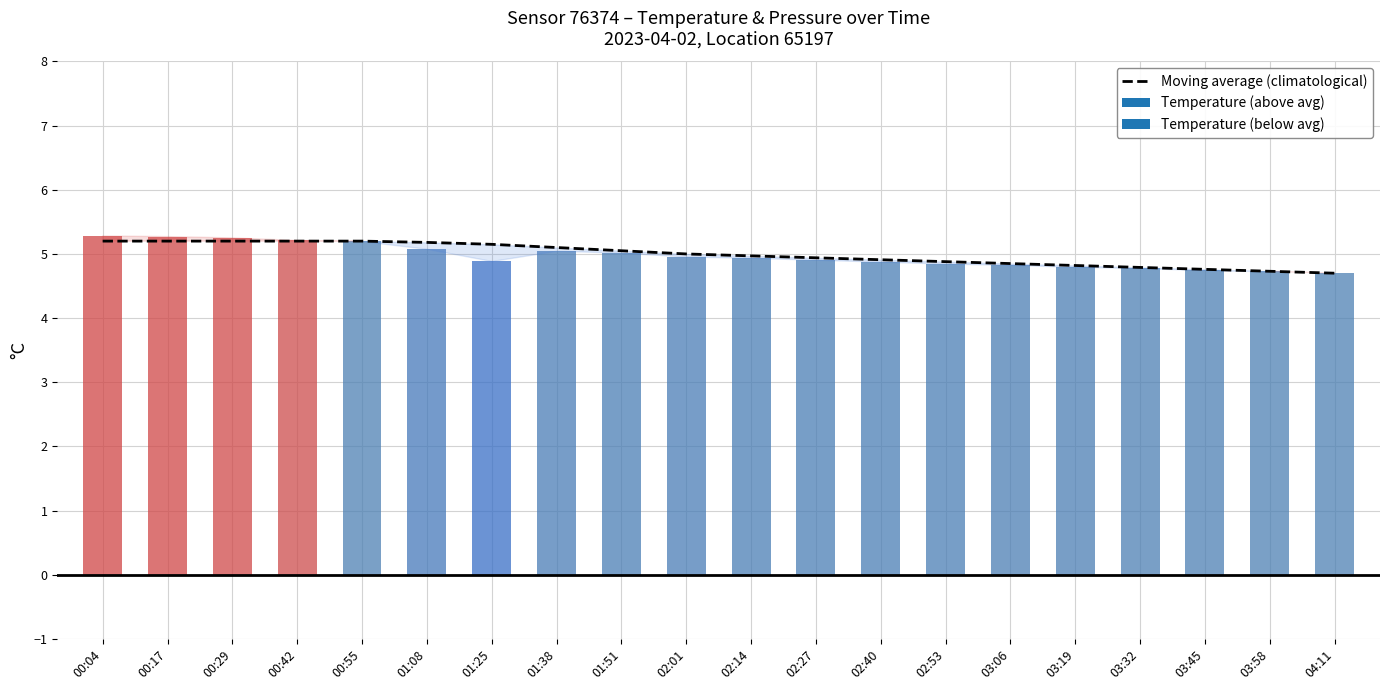

Is it true that Moving average (climatological) equals 1.5 at 02:40?

False